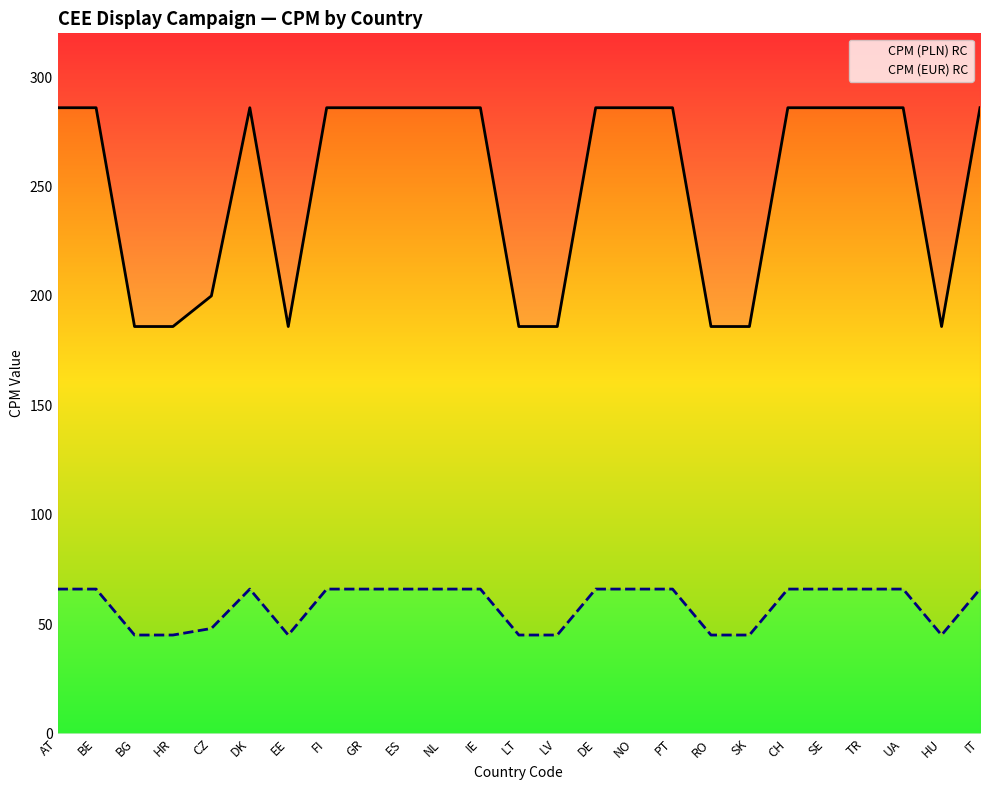

What is the sum of the CPM (EUR) RC values at CH and AT?

132